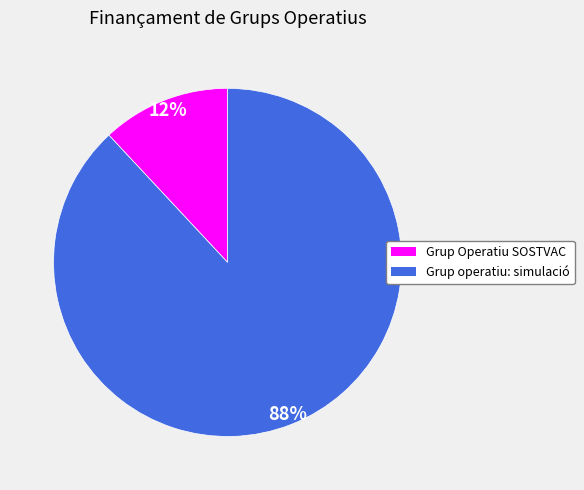

To the nearest percent, what is the difference between the largest and smallest slice percentages?

76%